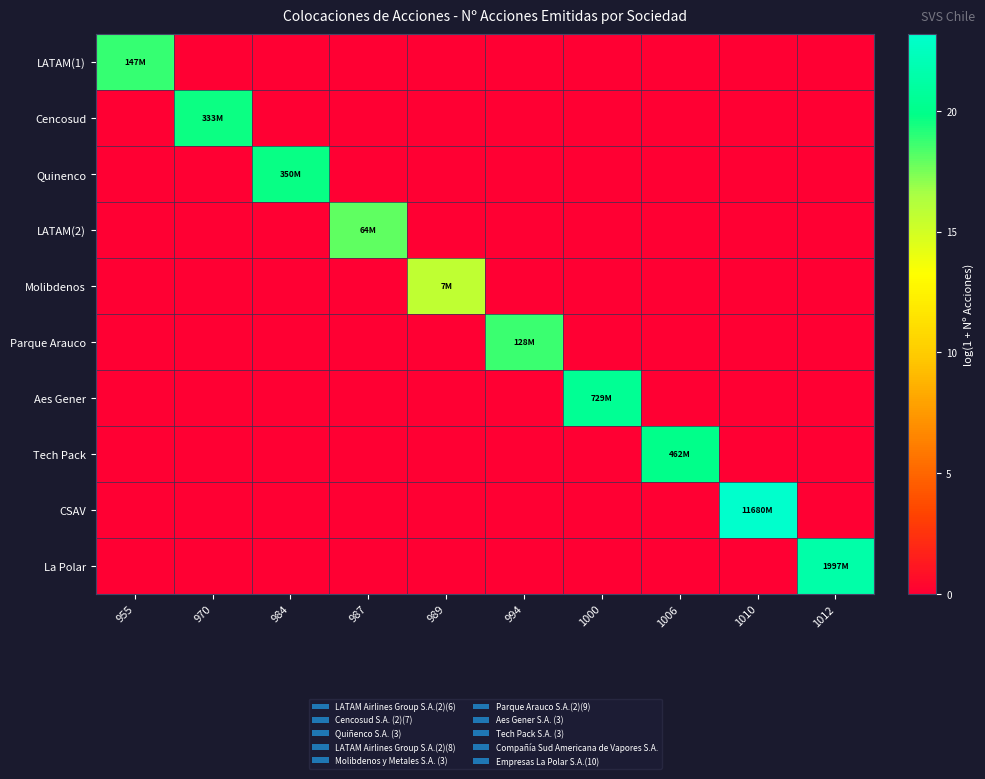

Which label corresponds to the smallest value in the chart?

970